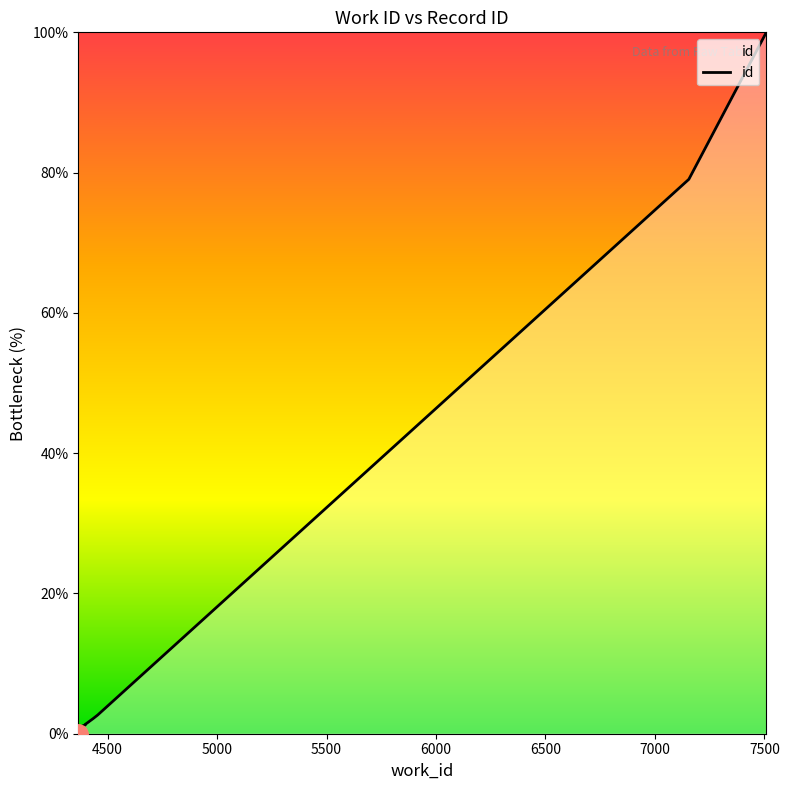

The chart shows a value of 0.0 at 4366. True or false?

True